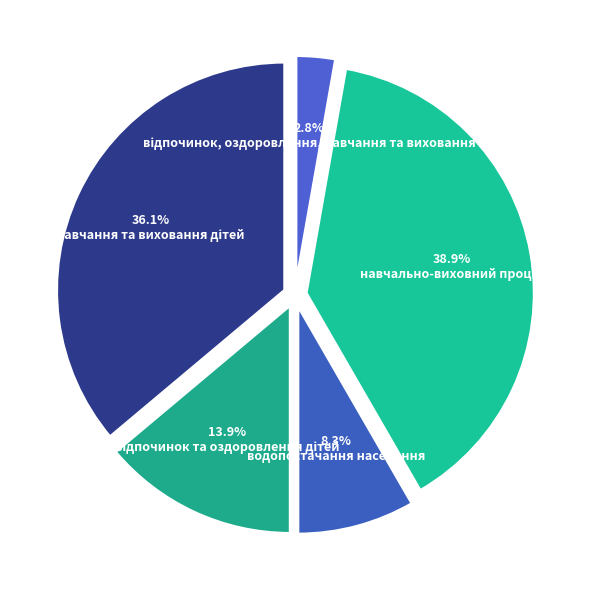

What percentage is the навчання та виховання дітей slice, to the nearest percent?

36%